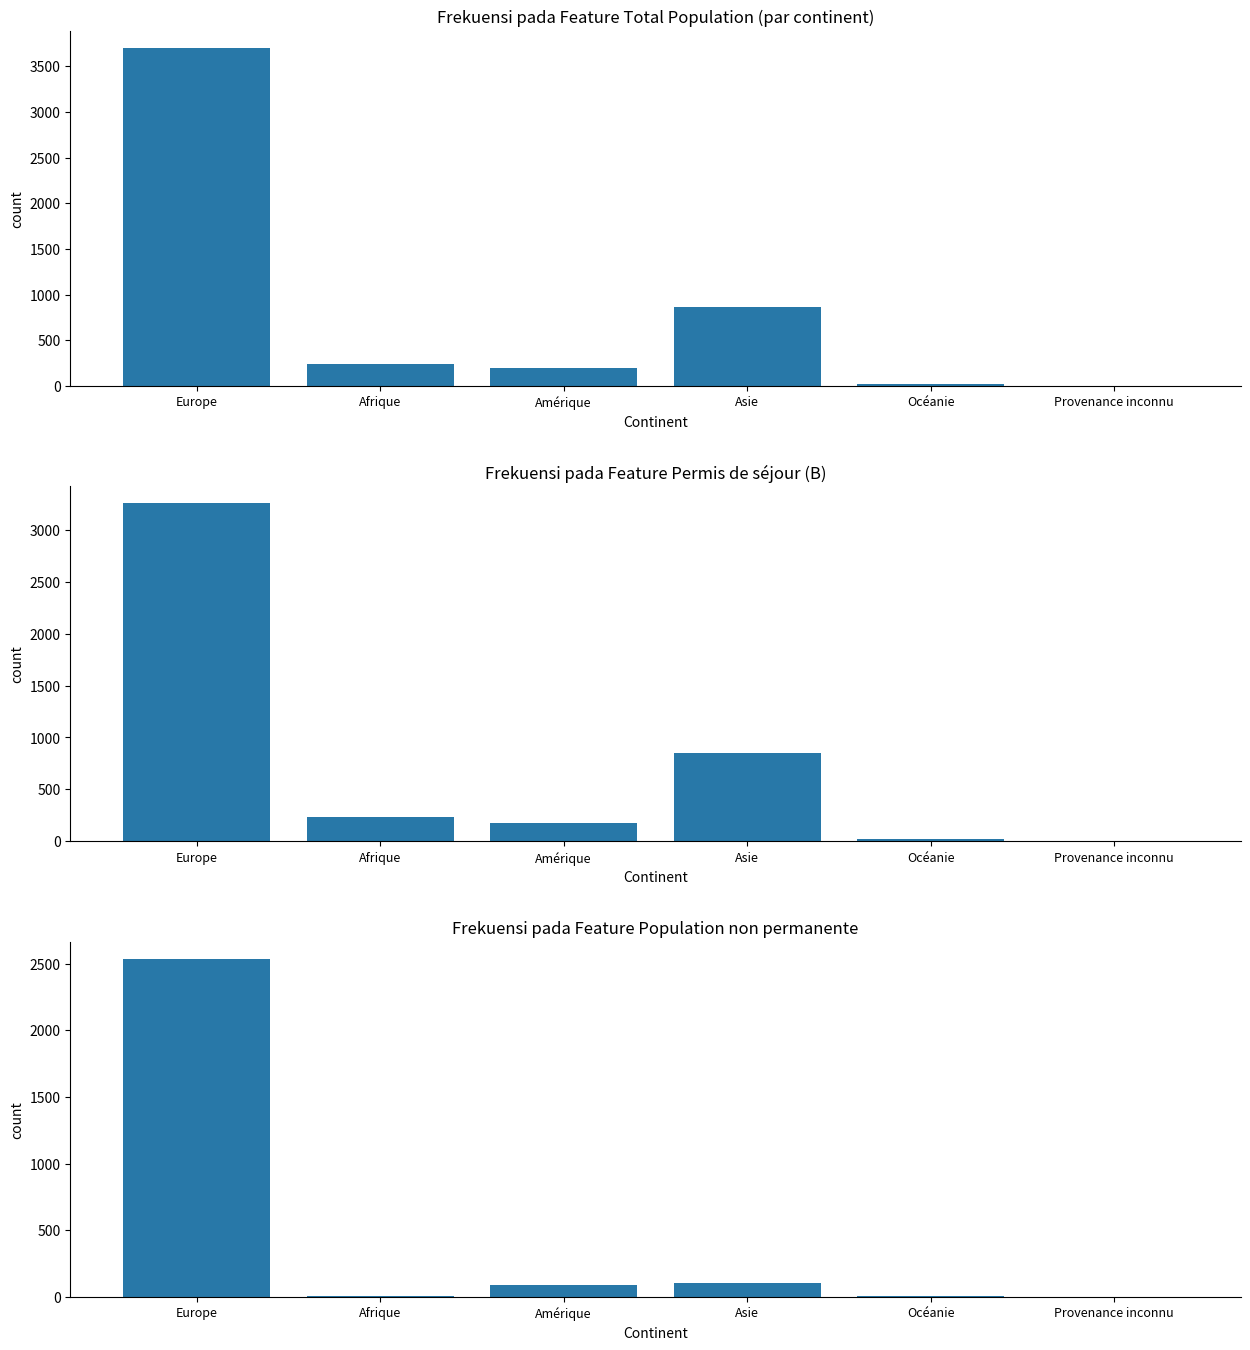

Count the number of categories in the chart.

6